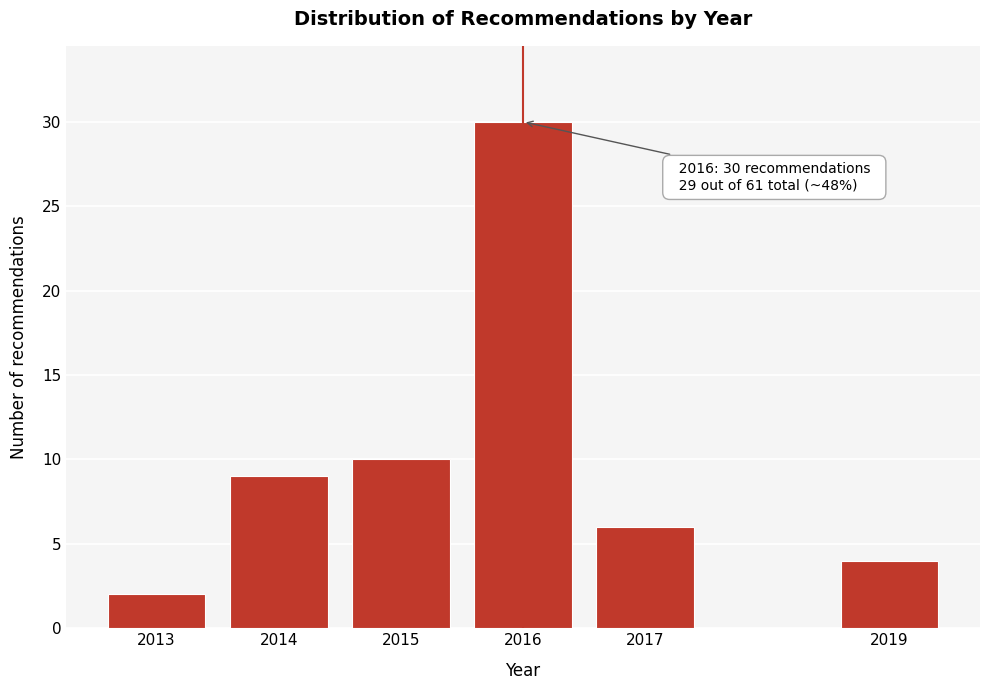

Reading right to left, transcribe all the data shown in this chart.

2019=4	2017=6	2016=30	2015=10	2014=9	2013=2